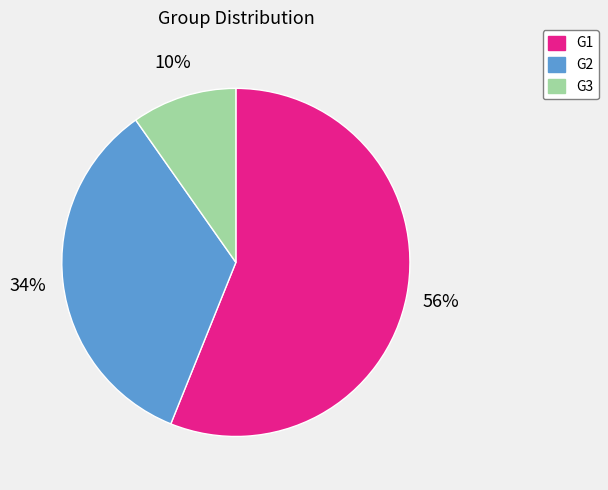

To the nearest percent, what is the average slice percentage?

33%